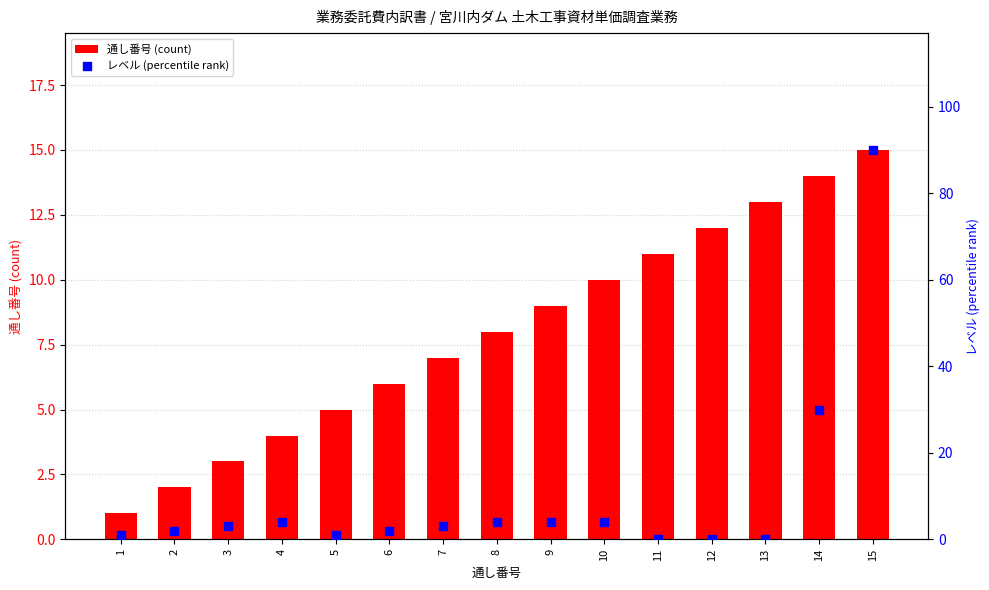

Which series has the largest Y range (max minus min)?

レベル (percentile rank)